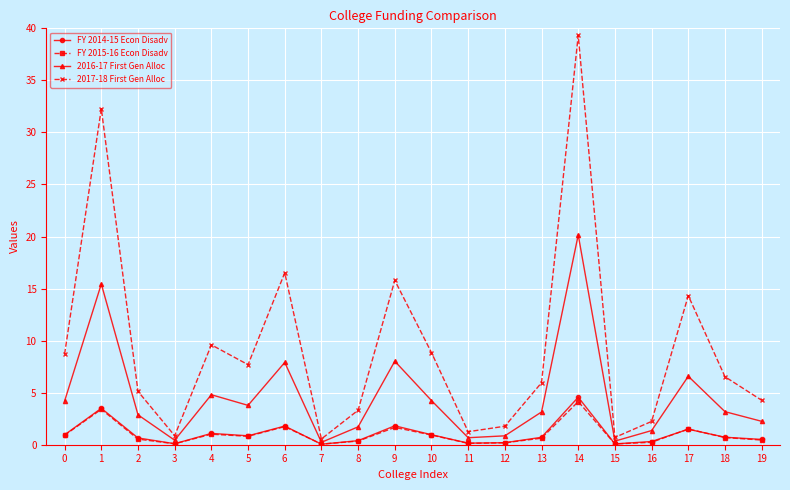

At which category does the chart reach its peak across all series?

14